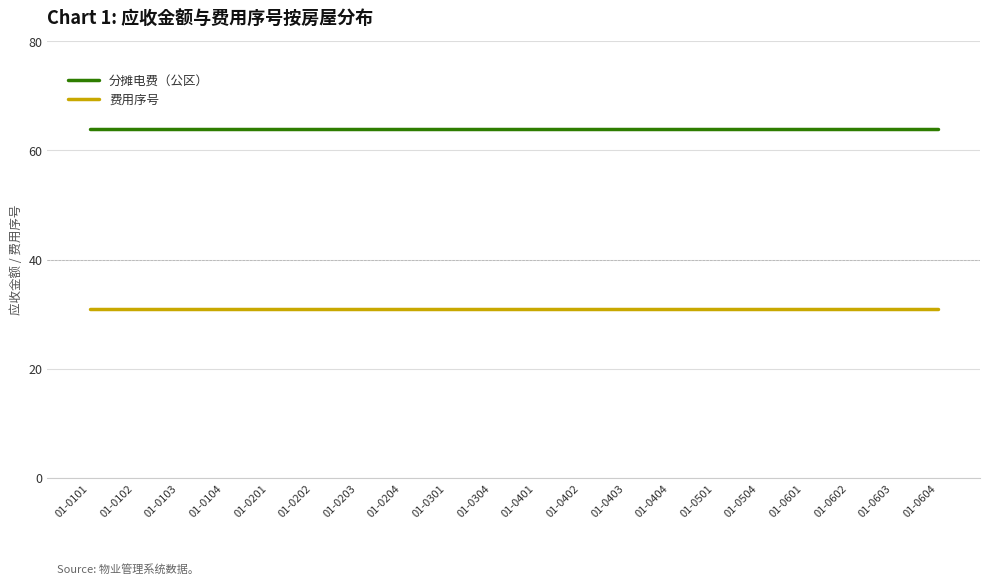

Read the 分摊电费（公区） value at 01-0102.

64